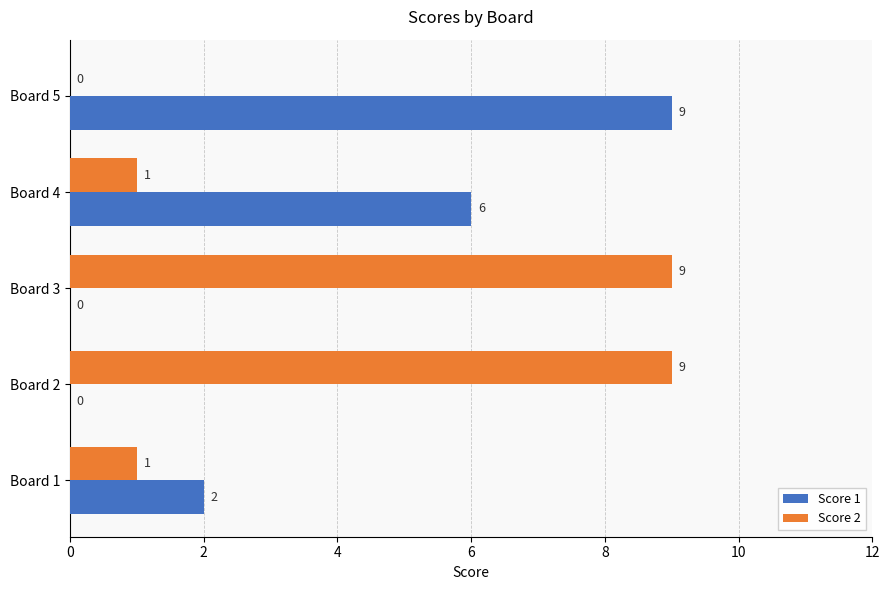

How many Score 1 values are between 0 and 6?

4